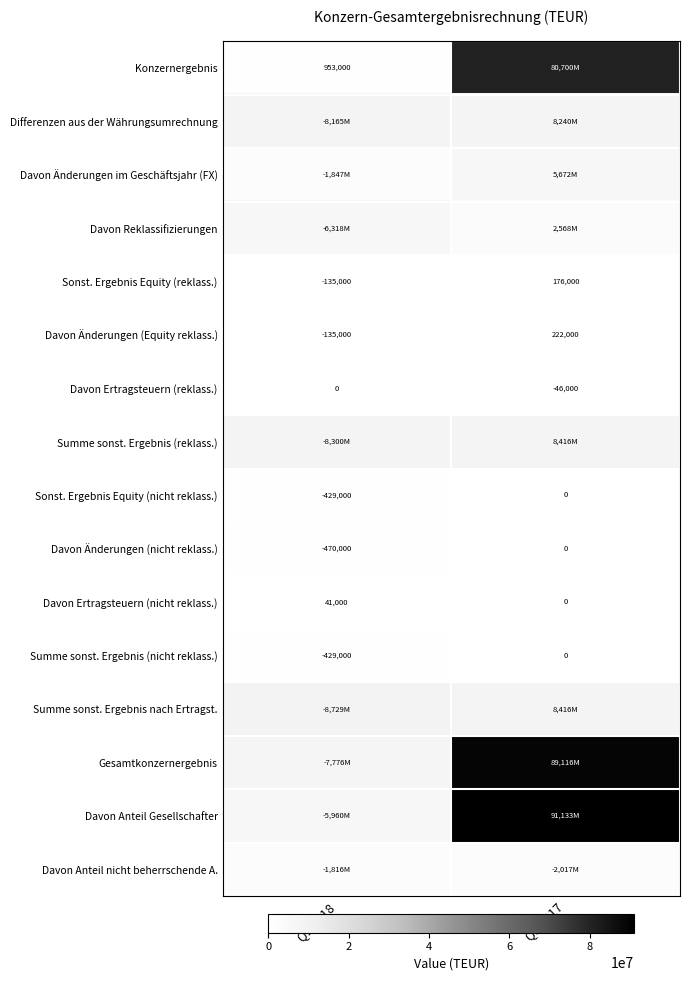

True or false: Summe sonst. Ergebnis (nicht reklass.) has a value of 146823 at Q1 2017.

False